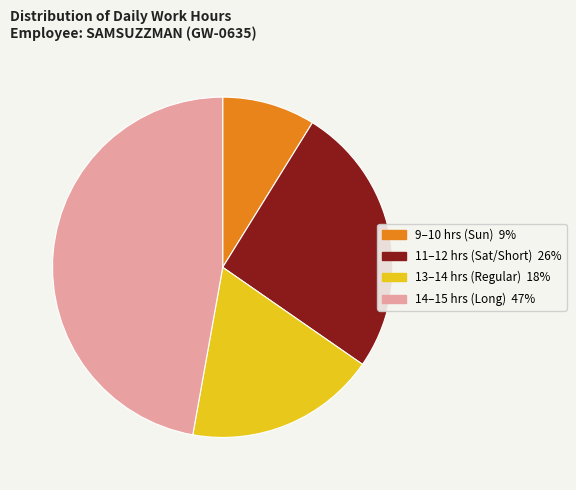

Does any single category account for the majority?

No